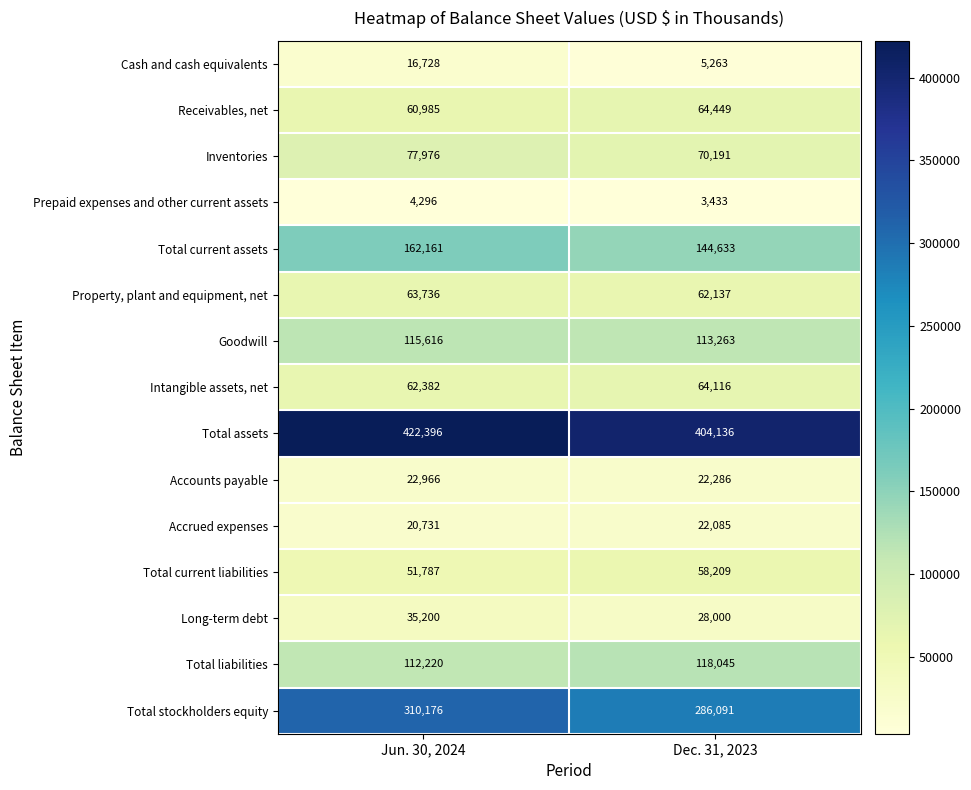

What is the sum of the Prepaid expenses and other current assets values at Jun. 30, 2024 and Dec. 31, 2023?

7729